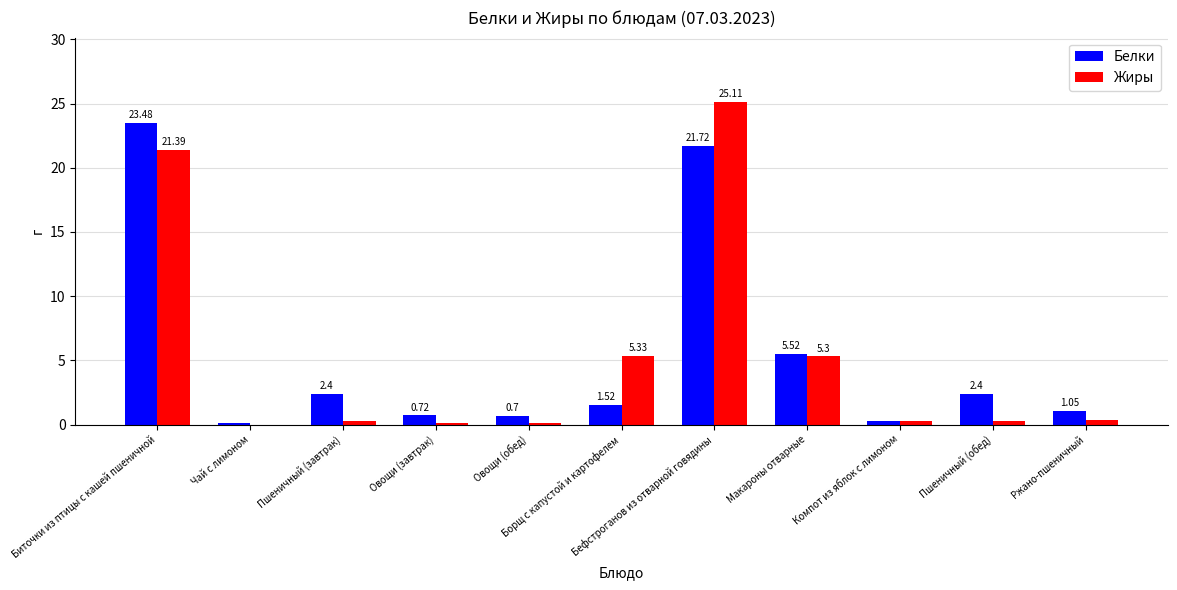

What is the greatest value displayed?

25.1